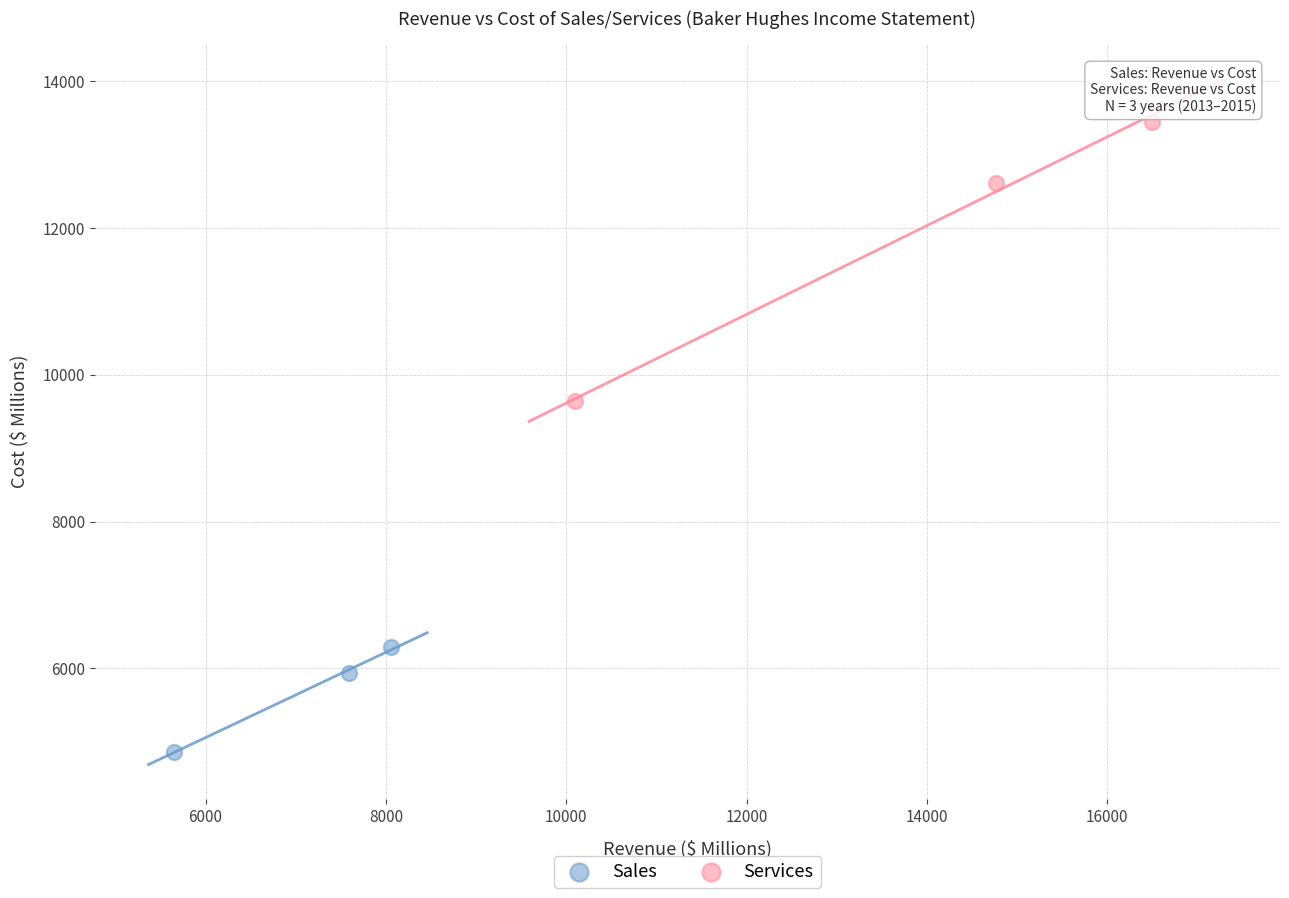

Which series contains the highest Y value?

Services